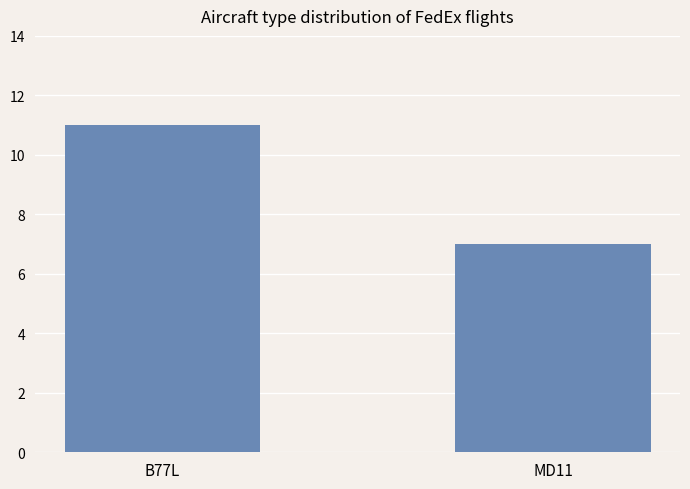

At which category does the chart reach its peak across all series?

B77L